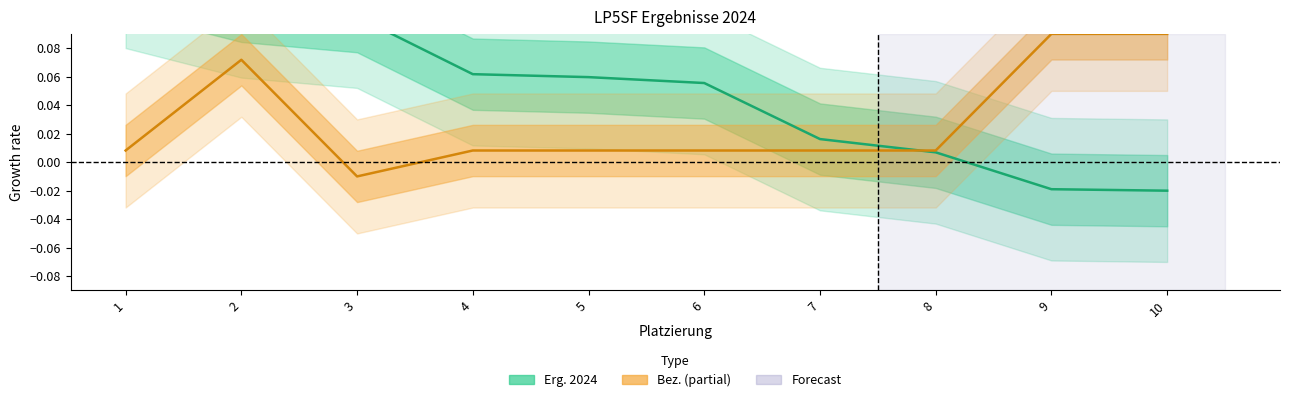

At which label does Bez. reach its minimum?

3